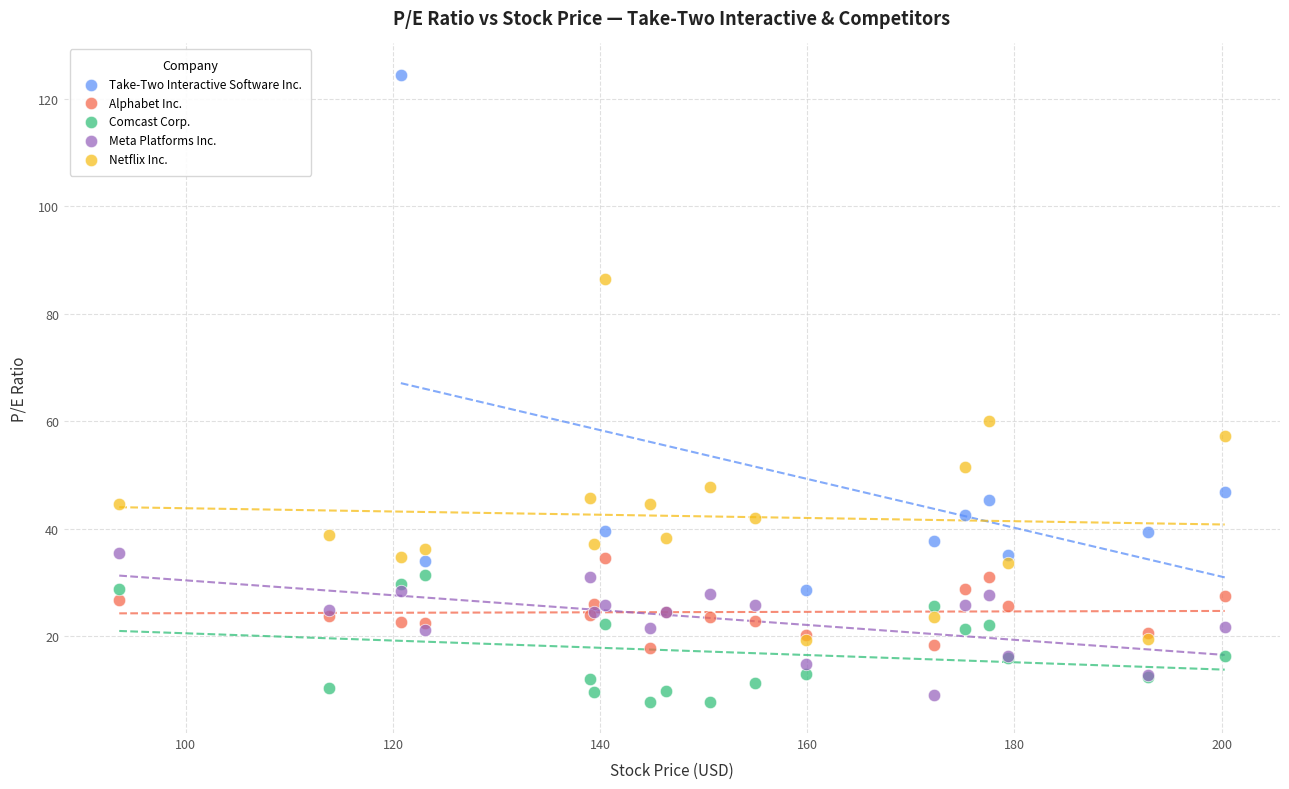

Which series has the widest spread of Y values?

Take-Two Interactive Software Inc.